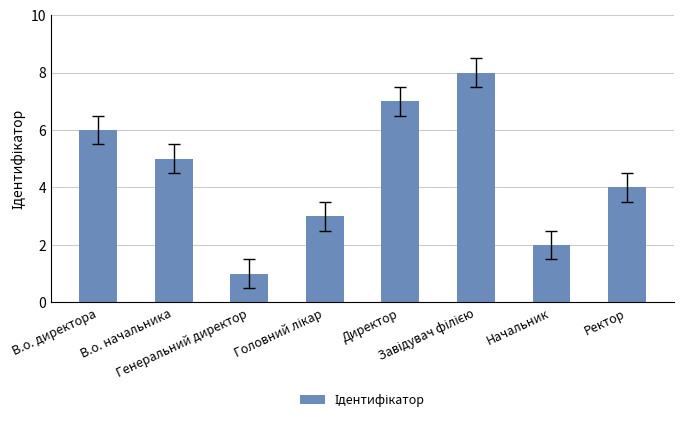

Are the bars horizontal?

No